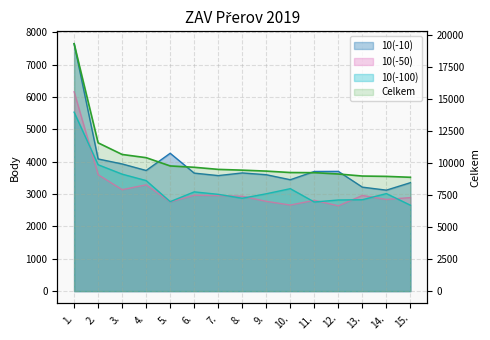

True or false: 10(-100) and 10(-10) intersect in this chart.

False